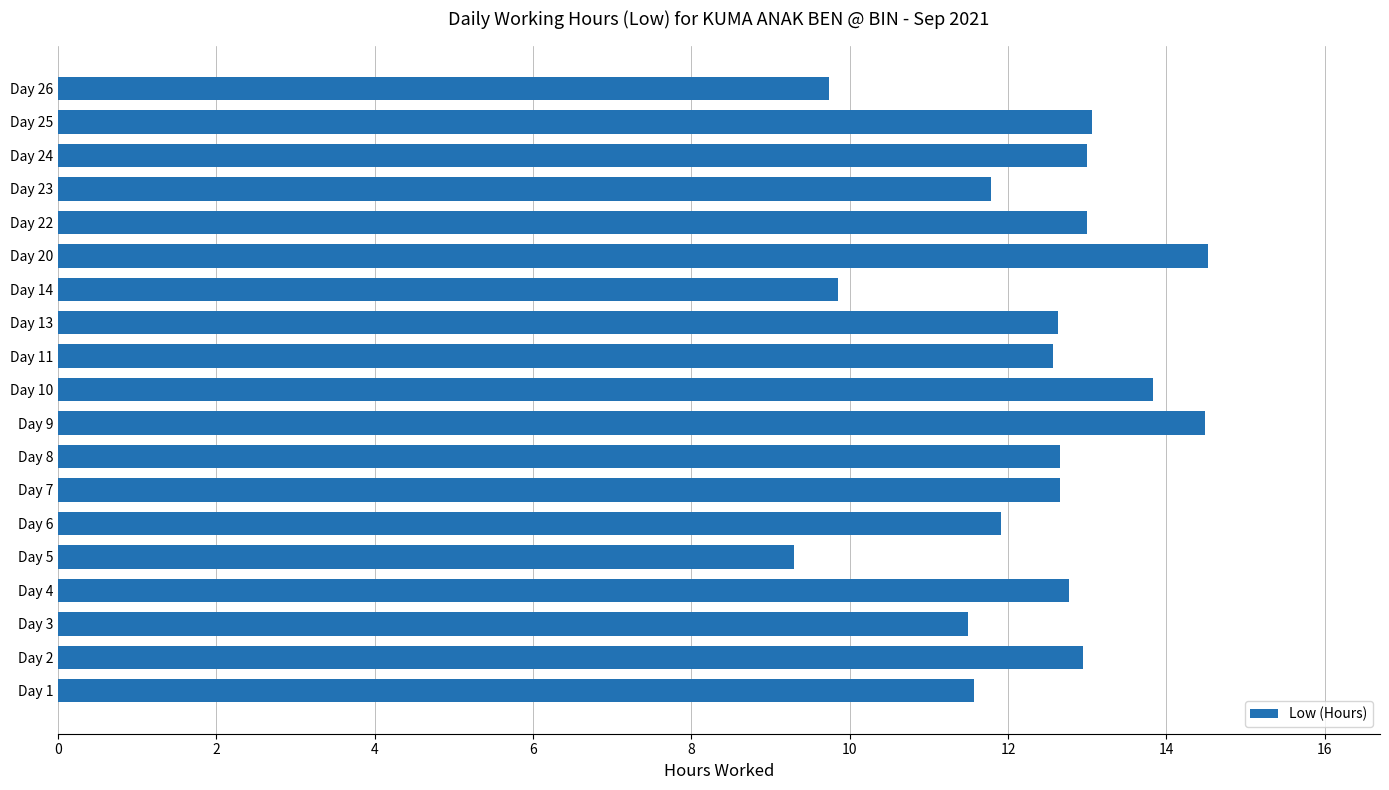

What is the greatest value displayed?

14.5